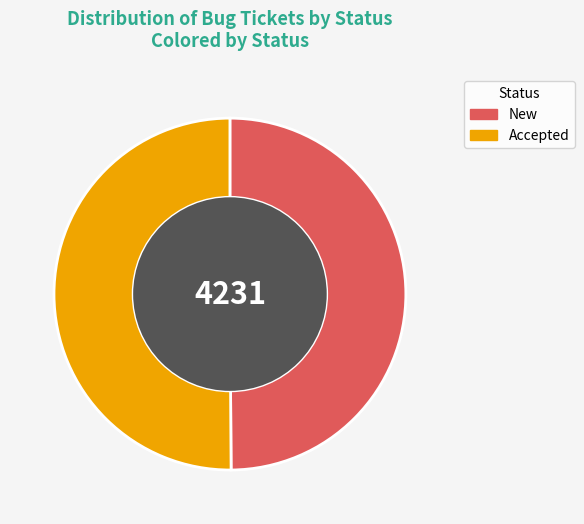

Approximately how many times larger is the value at Accepted compared to New?

1.0